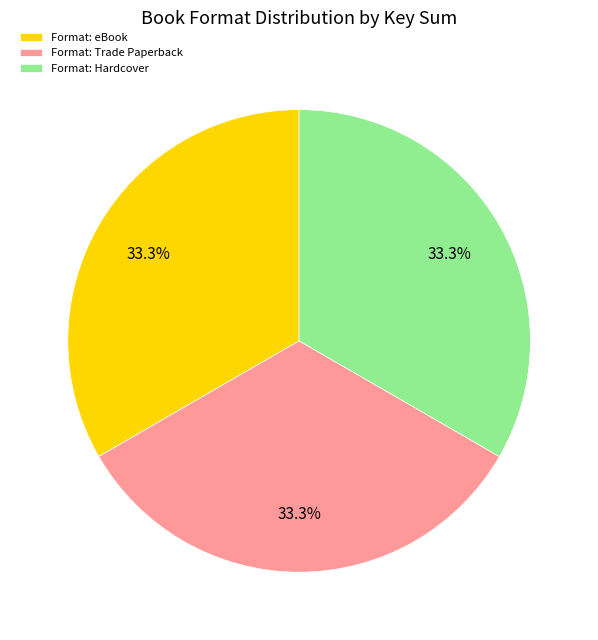

Is there a majority slice in this chart?

No